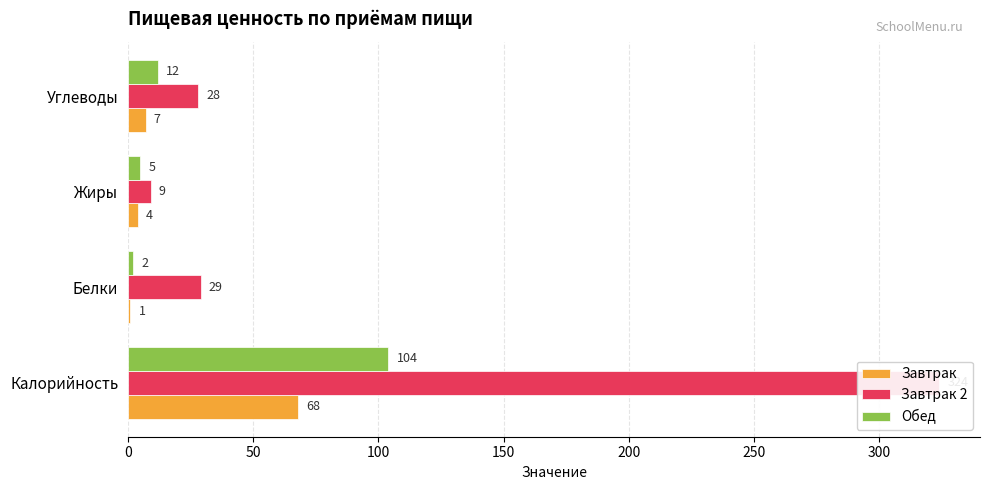

What value does the Завтрак series have at 100, to the nearest 5?

5